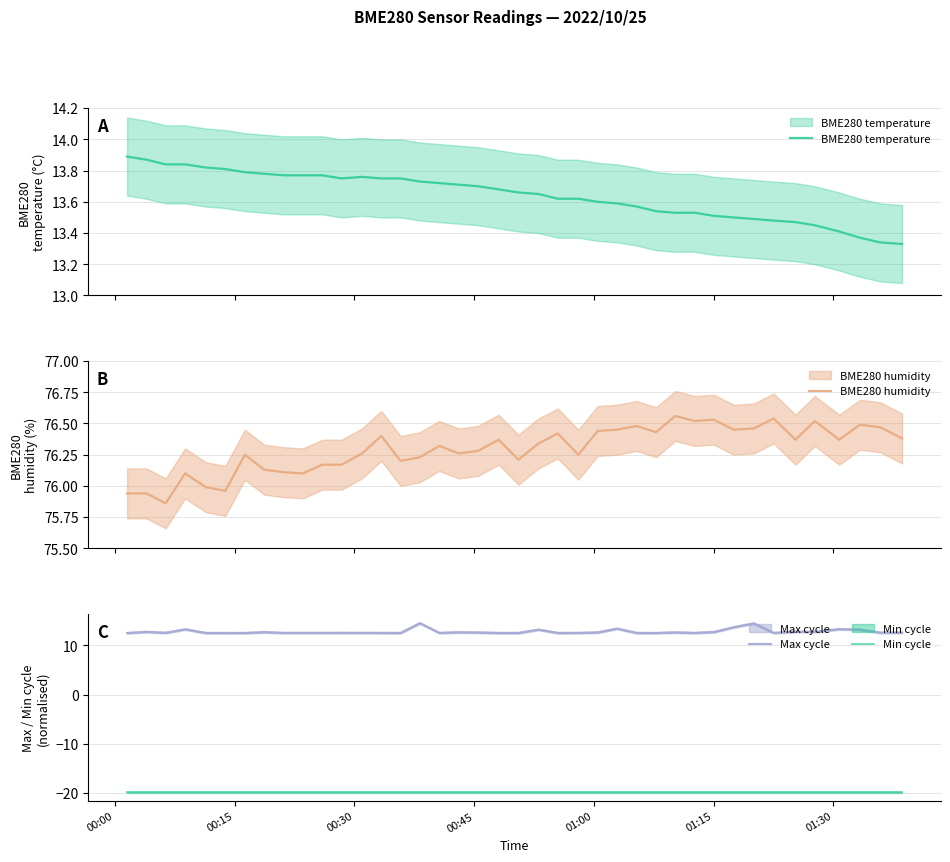

Is it true that Max cycle equals 21.3 at 17?

False